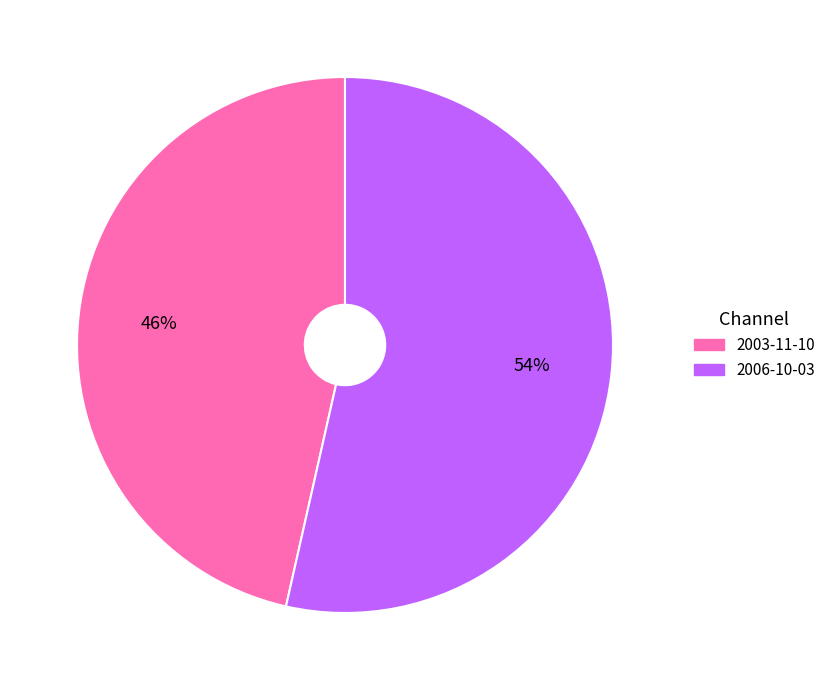

Count the number of slices in the pie.

2